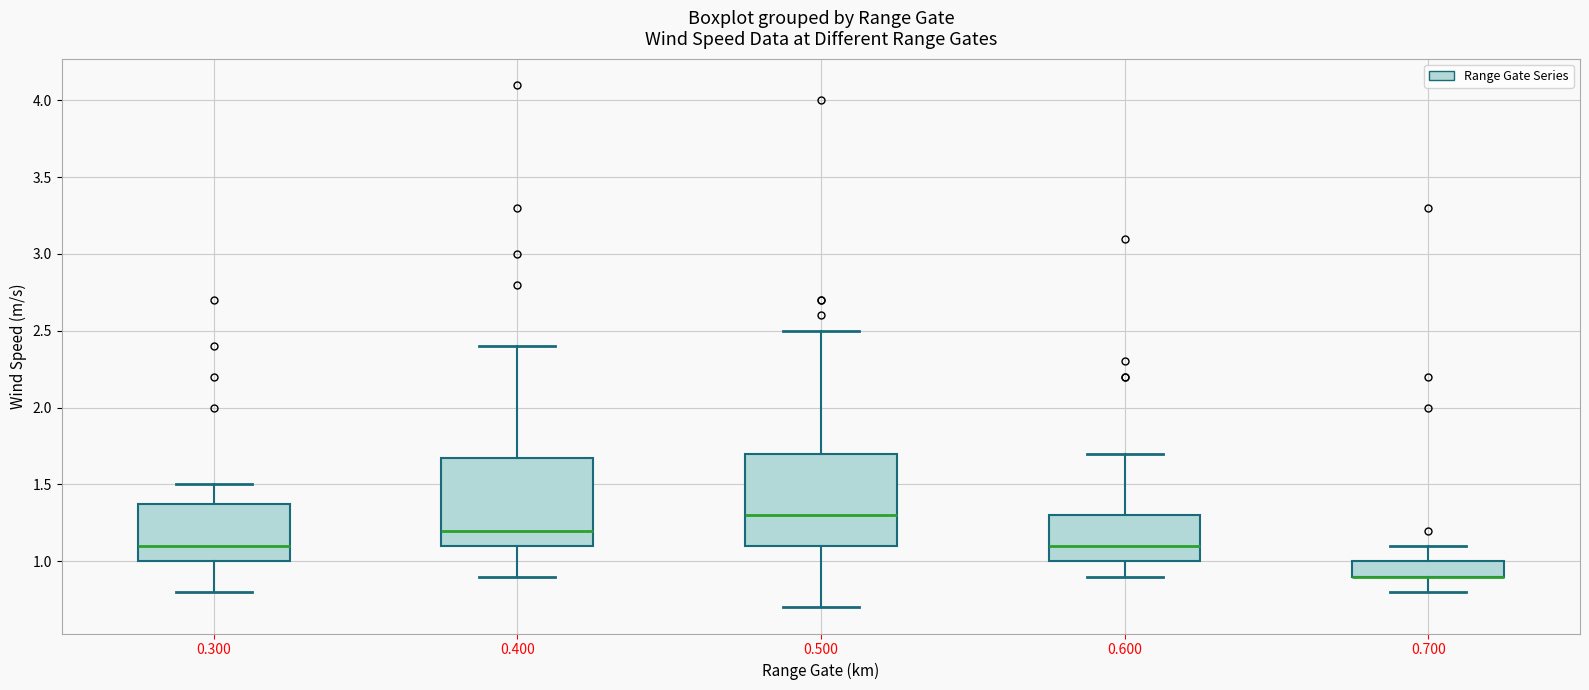

Where does the median line of the box at x = 0.300 sit on the y-axis? The values are not printed on the chart, so give them approximately, as read against the axis.

1.1